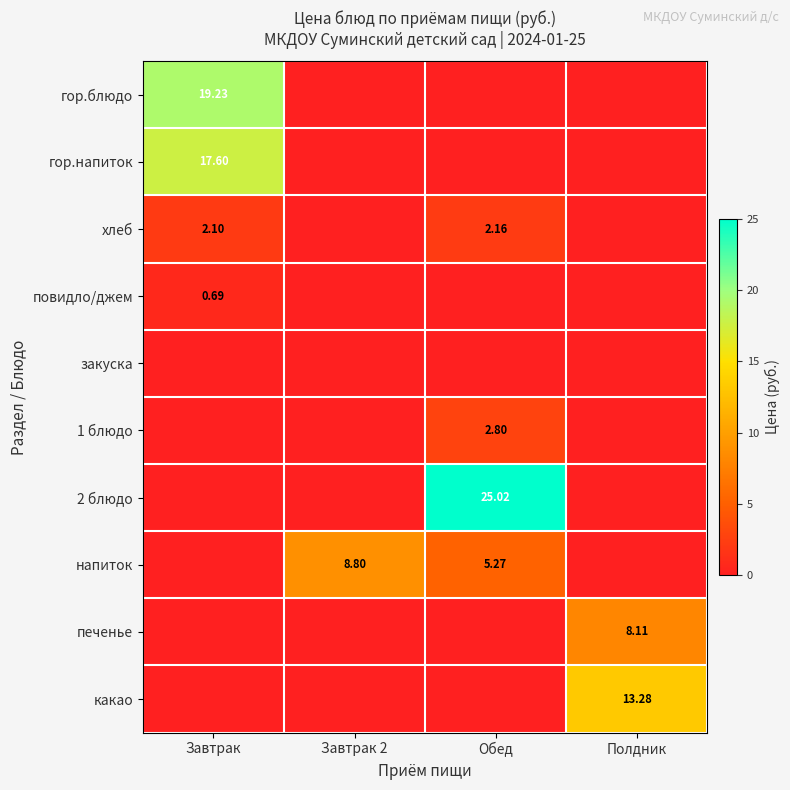

How many data points does each series have?

4